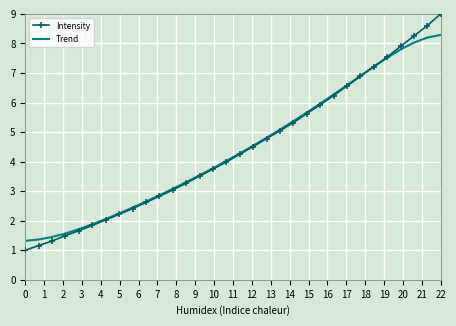

What is the highest value of the Trend series?

8.3